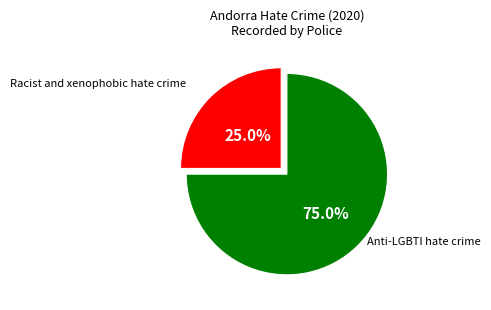

Is there any slice that represents more than half of the pie?

Yes